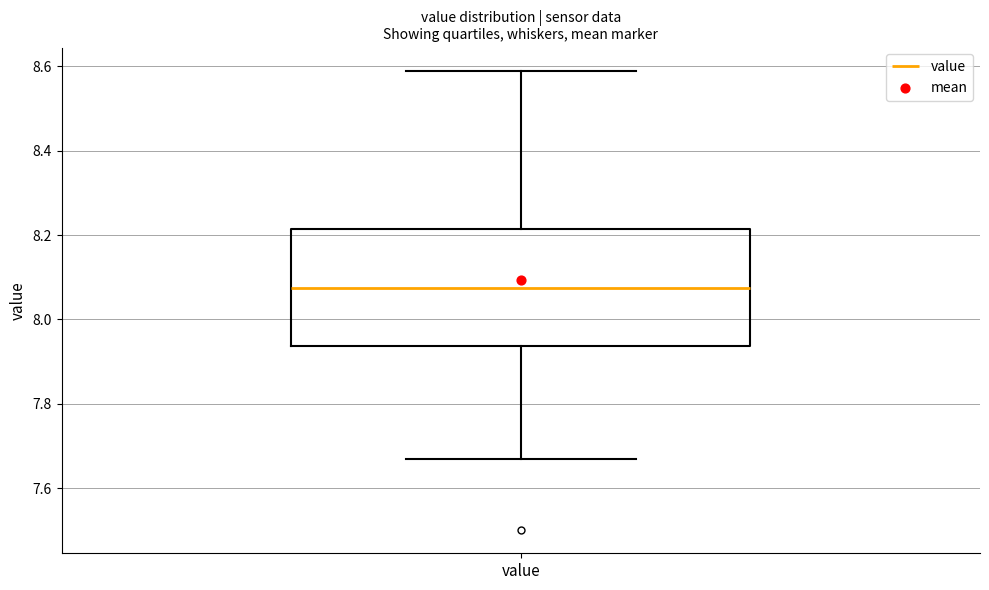

Transcribe this box plot: give where the median line is, the range the box spans, and where the two whiskers end, as read against the y-axis. The values are not printed on the chart, so give them approximately, as read against the axis.

median 8.08, box 7.94 to 8.22, whiskers 7.68 to 8.60